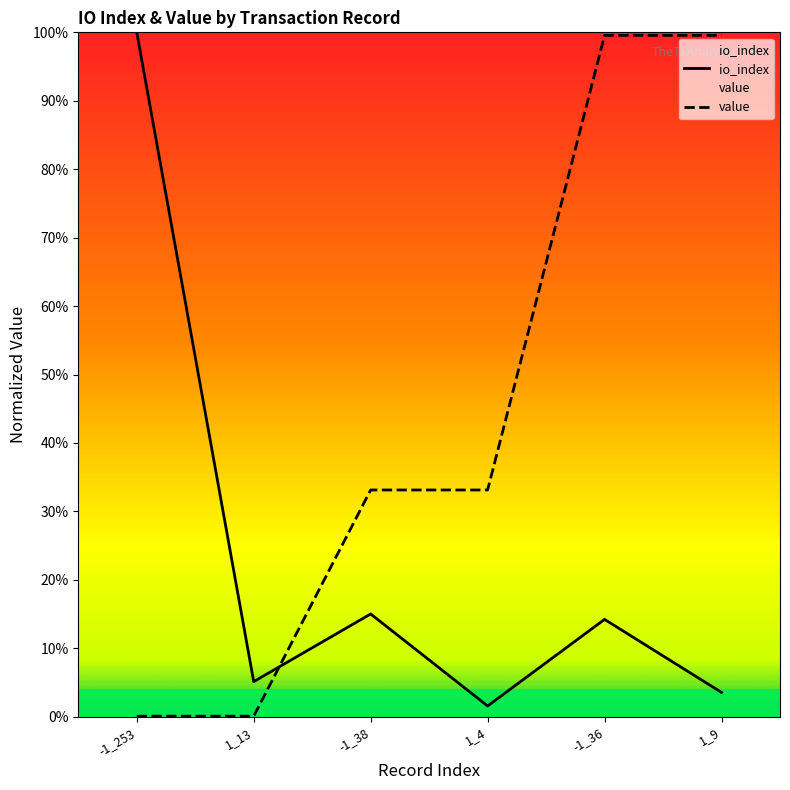

At how many categories does at least one series exceed 0?

6